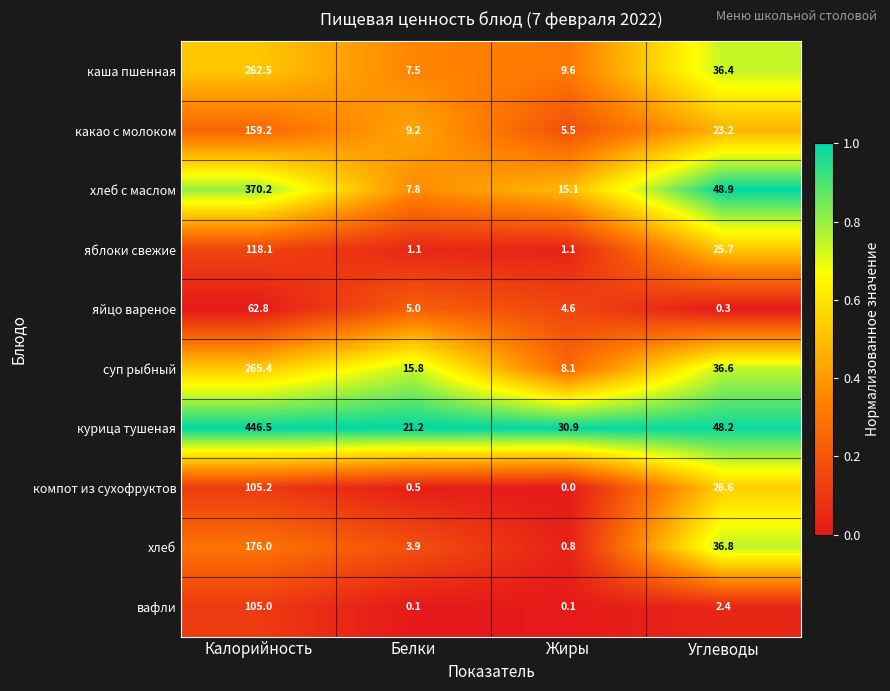

Is it true that каша пшенная equals 9.6 at Жиры?

True